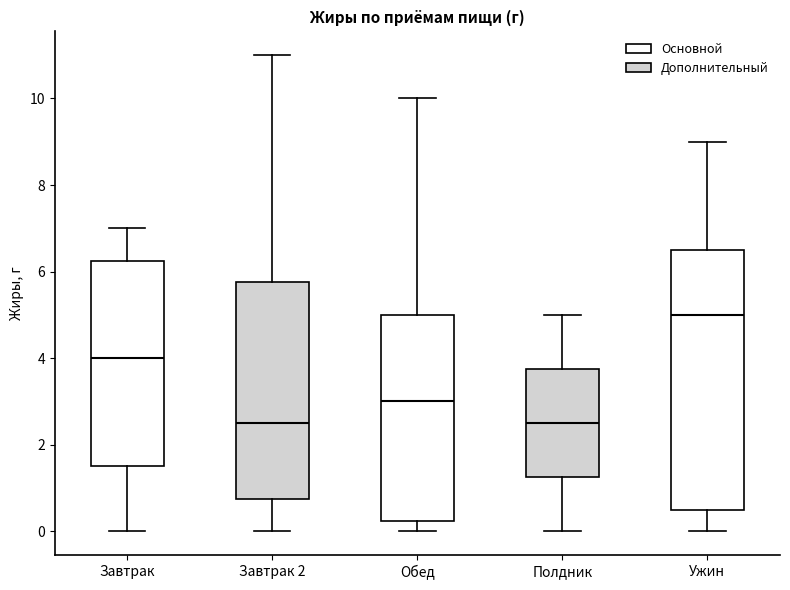

Reading left to right, read every box against the y-axis: the position of its median line, the range the box covers, and the ends of its whiskers. The values are not printed on the chart, so give them approximately, as read against the axis.

Завтрак: median 4.0, box 1.6 to 6.2, whiskers 0.0 to 7.0
Завтрак 2: median 2.6, box 0.8 to 5.8, whiskers 0.0 to 11.0
Обед: median 3.0, box 0.2 to 5.0, whiskers 0.0 to 10.0
Полдник: median 2.6, box 1.2 to 3.8, whiskers 0.0 to 5.0
Ужин: median 5.0, box 0.6 to 6.6, whiskers 0.0 to 9.0